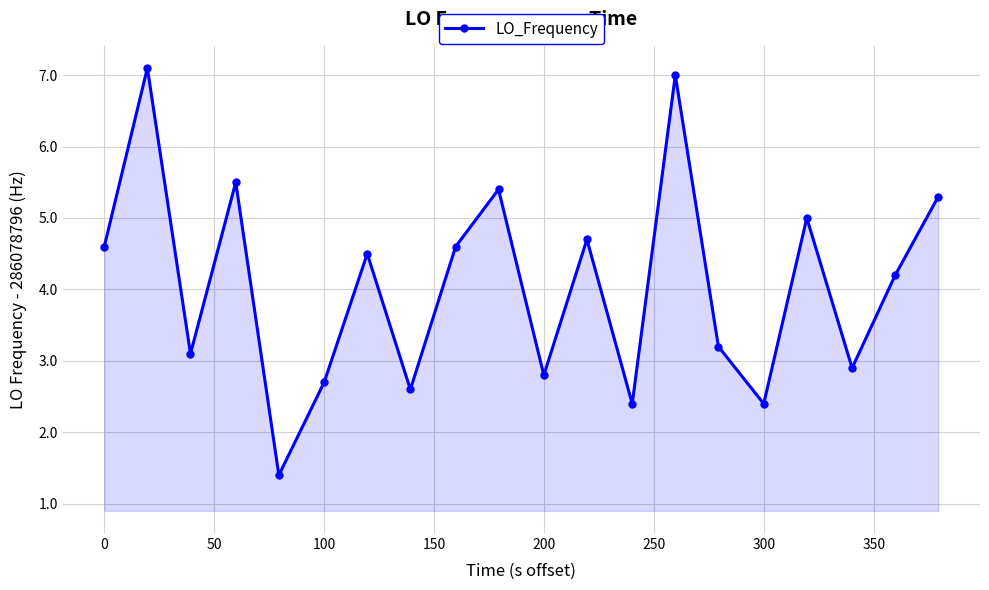

Reading left to right, transcribe all the data shown in this chart.

4.6	7.1	3.1	5.5	1.4	2.7	4.5	2.6	4.6	5.4	2.8	4.7	2.4	7.0	3.2	2.4	5.0	2.9	4.2	5.3